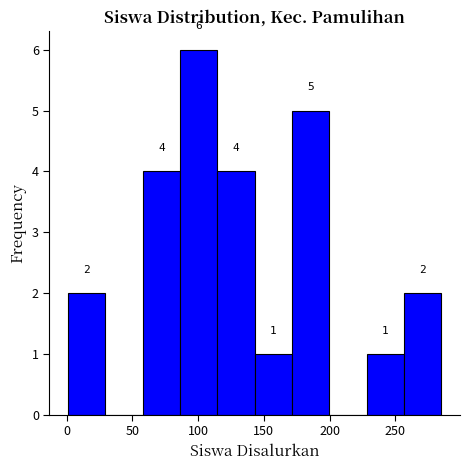

Which range on the x-axis has the tallest bar?

85 to 115